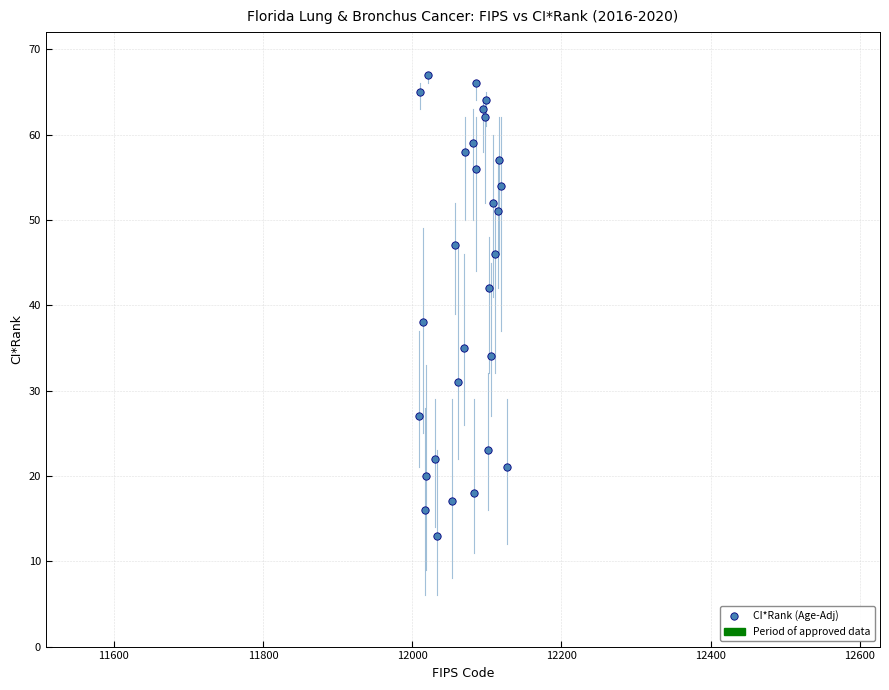

What is the range of X values (max minus min)?

118